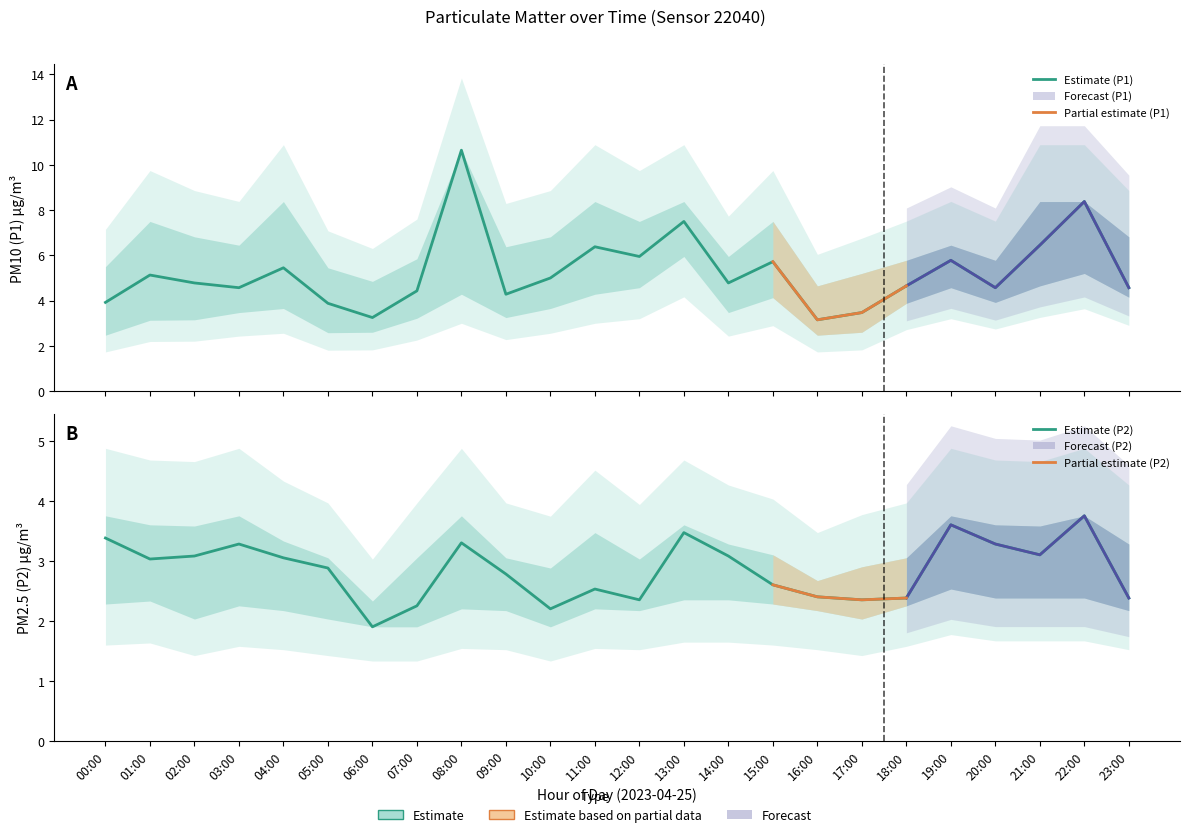

What is the label of the 23rd point from the right?

01:00